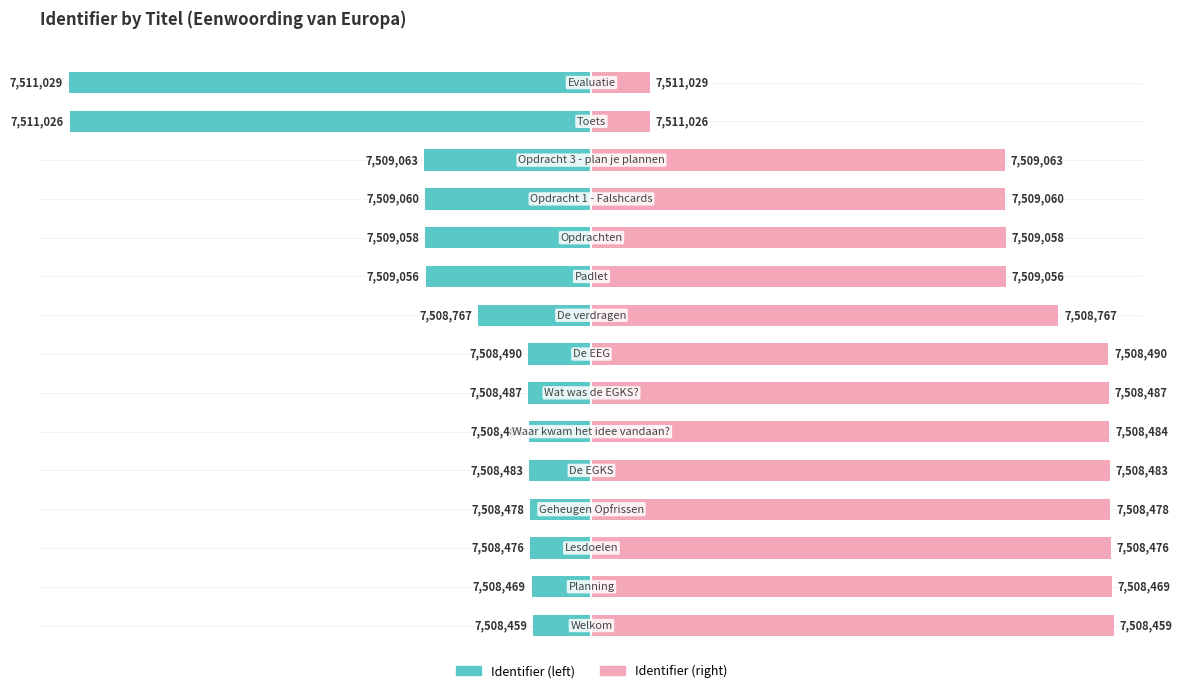

Rank the series at 1 from highest to lowest value.

Identifier (right), Identifier (left)